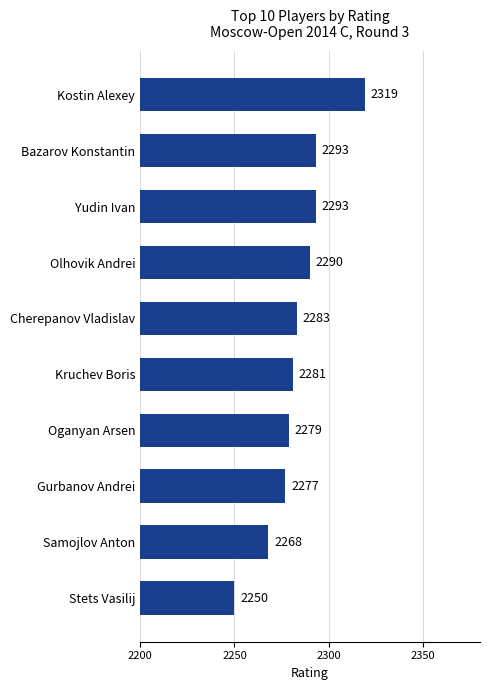

What is the sum of the values at Stets Vasilij and Kruchev Boris?

4531